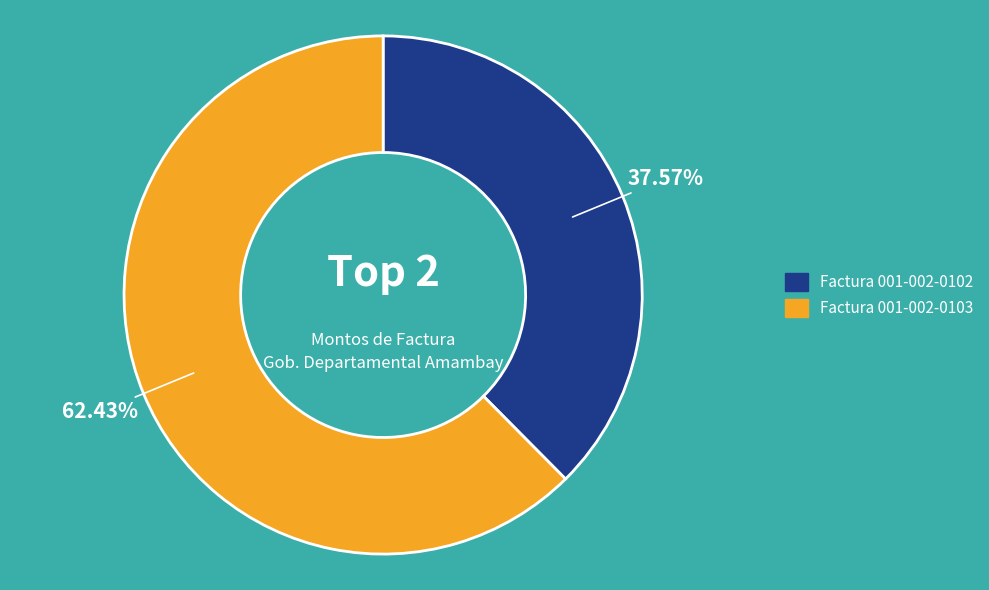

To the nearest percent, what is the difference between the Factura 001-002-0103 and Factura 001-002-0102 slice percentages?

25%